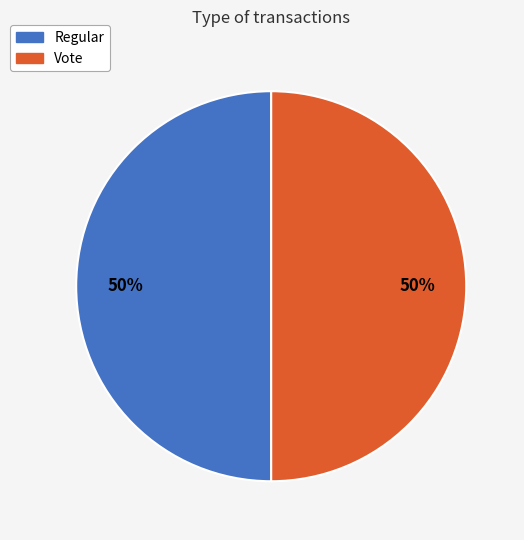

What percentage is the Vote slice, to the nearest percent?

50%